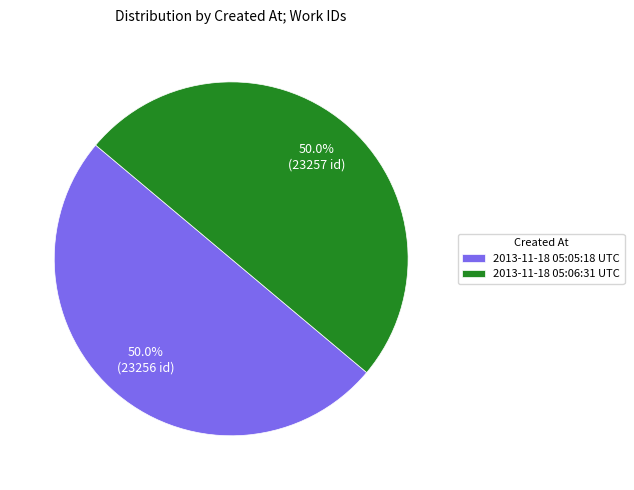

True or false: 2013-11-18 05:06:31 UTC accounts for 50% of the total.

True